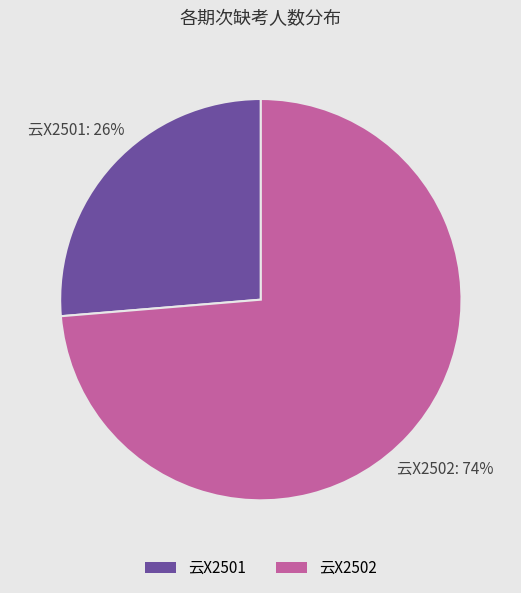

What is the majority slice?

云X2502